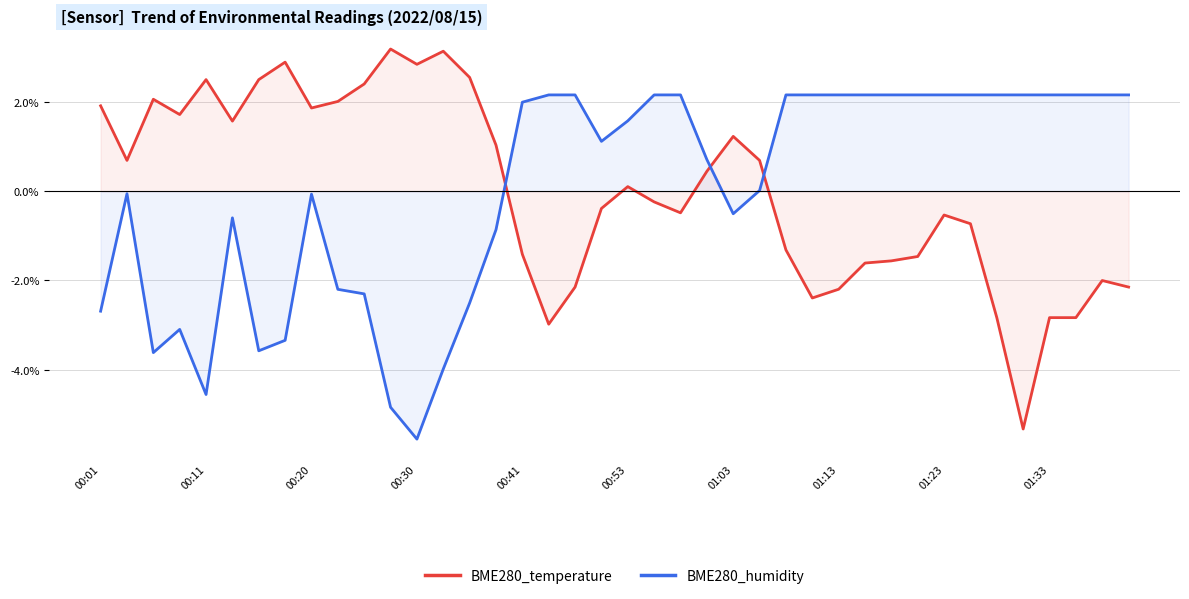

How many interior local peaks does the BME280_temperature series have?

9